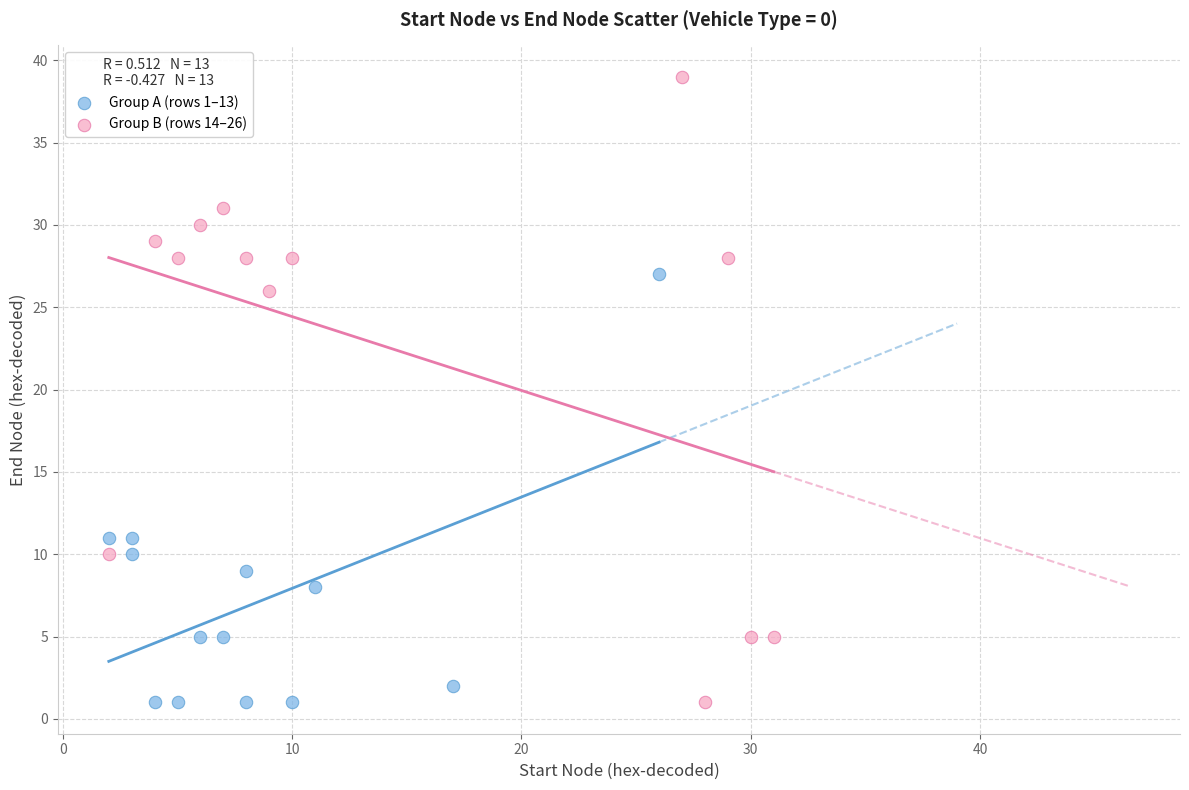

Which series has the largest Y range (max minus min)?

Group B (rows 14–26)